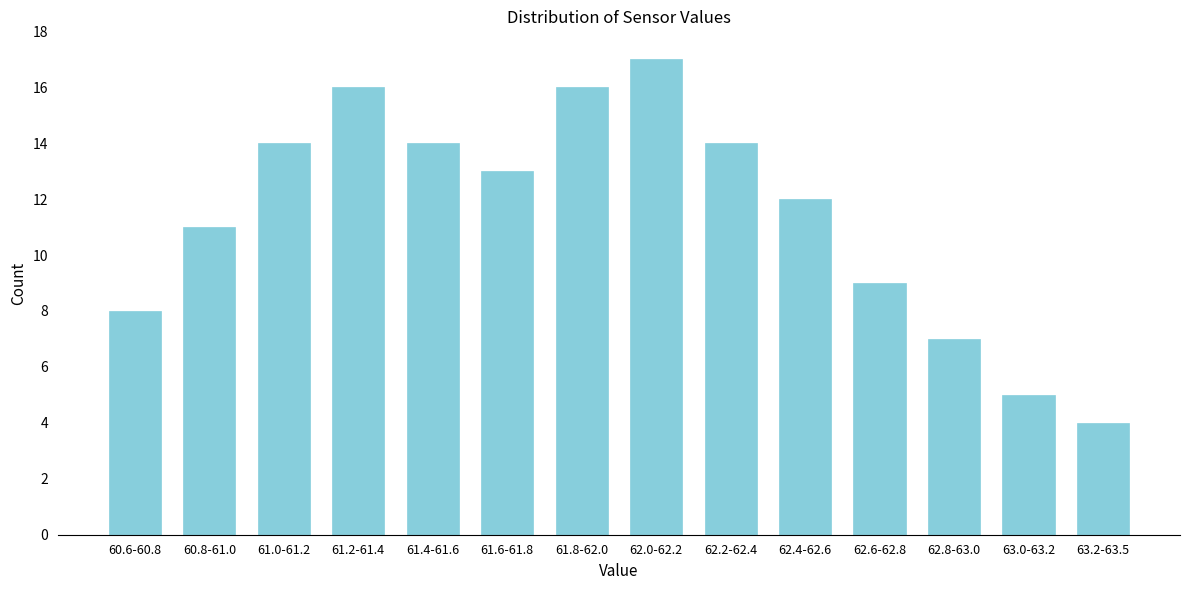

Reading right to left, transcribe all the data shown in this chart.

4	5	7	9	12	14	17	16	13	14	16	14	11	8